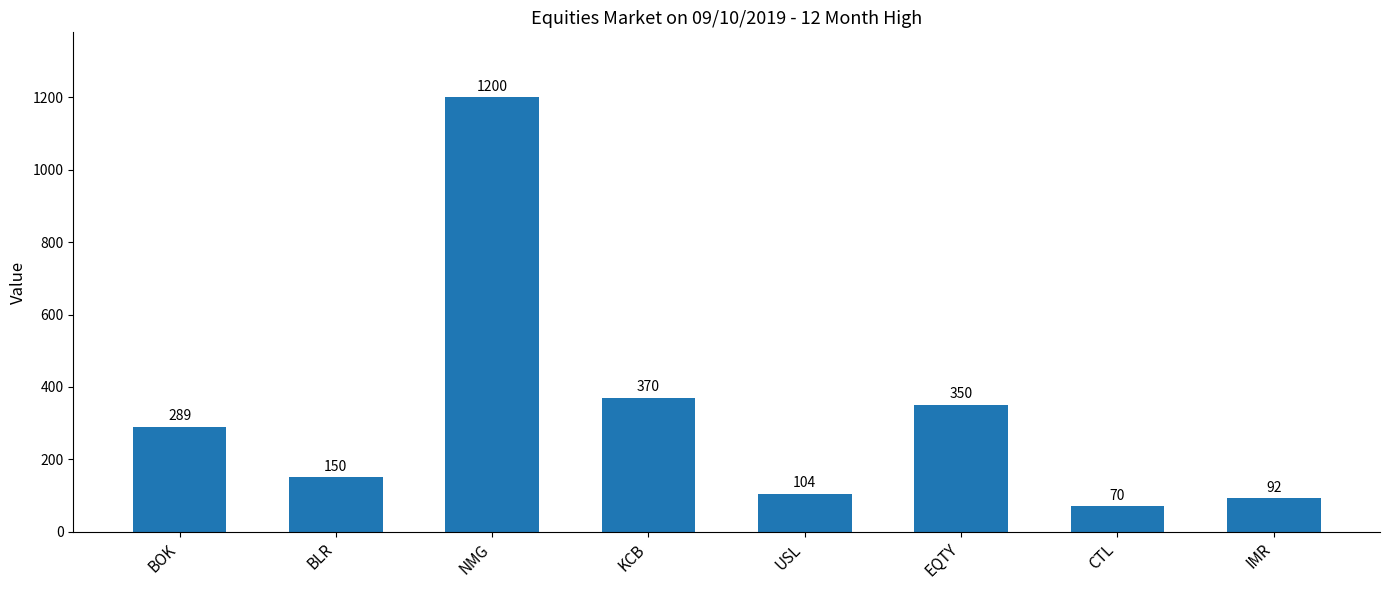

Reading left to right, extract all data points from this chart.

289	150	1200	370	104	350	70	92